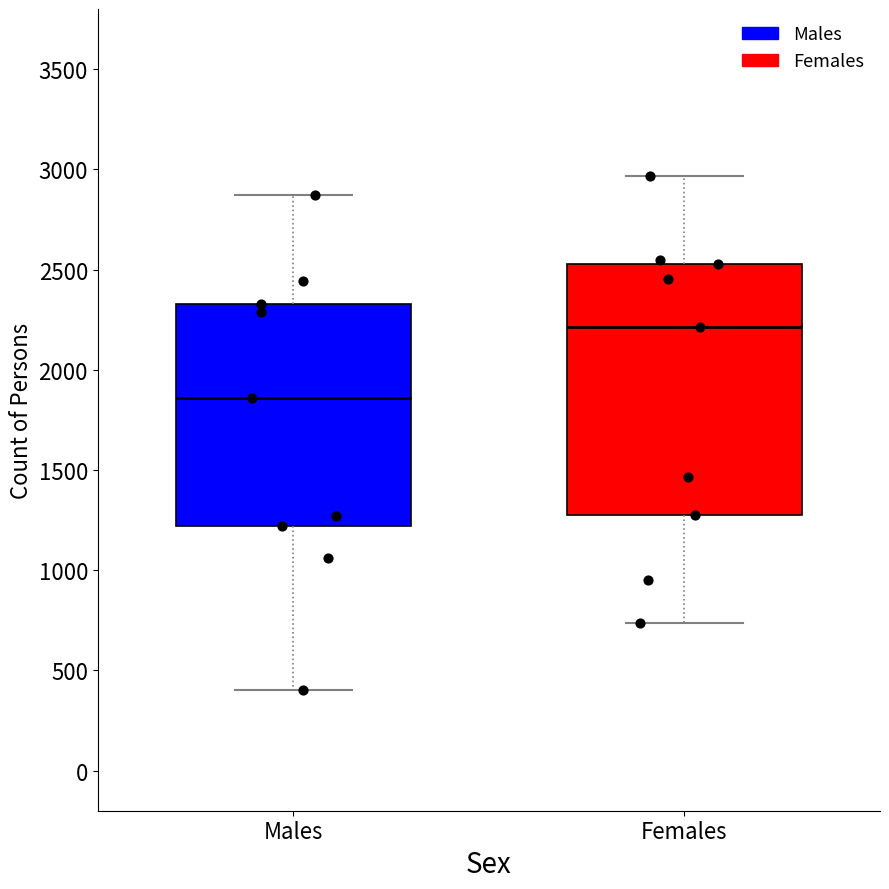

Reading left to right, transcribe this box plot: for each box, give where its median line is, the range the box spans, and where its two whiskers end, as read against the y-axis. The values are not printed on the chart, so give them approximately, as read against the axis.

Males: median 1850, box 1200 to 2350, whiskers 400 to 2850
Females: median 2200, box 1250 to 2550, whiskers 750 to 2950